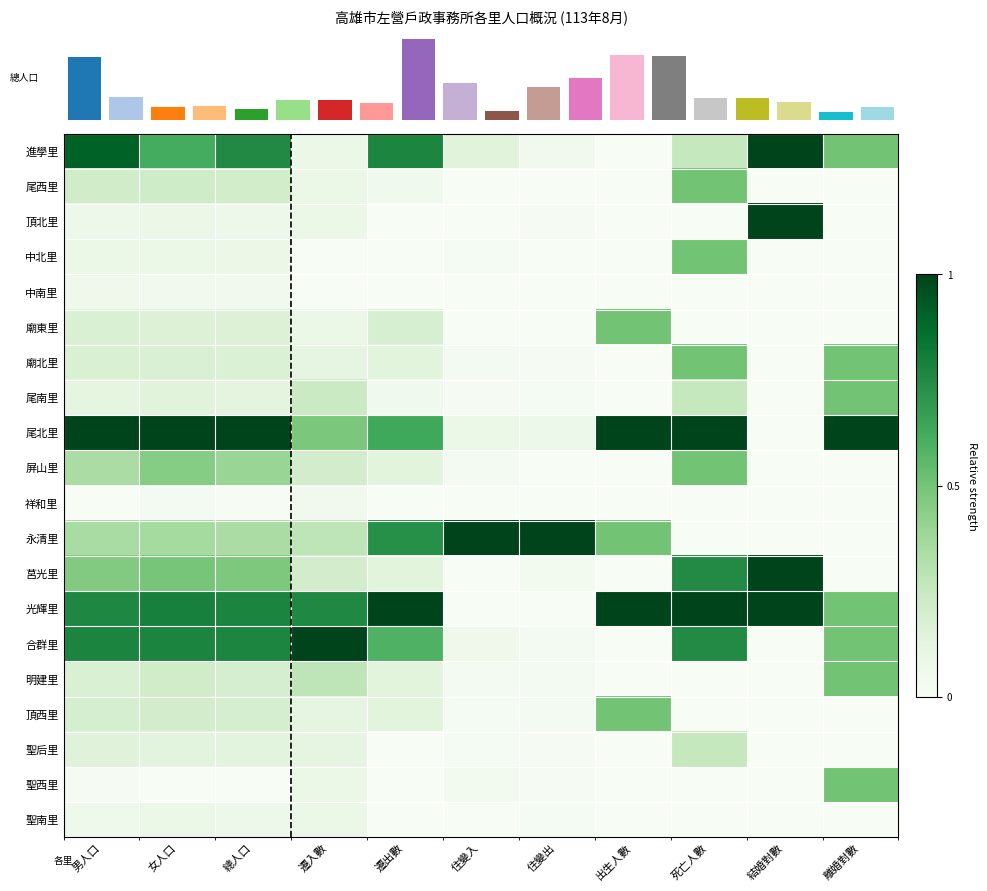

At which category is the sum across all series the highest?

死亡人數